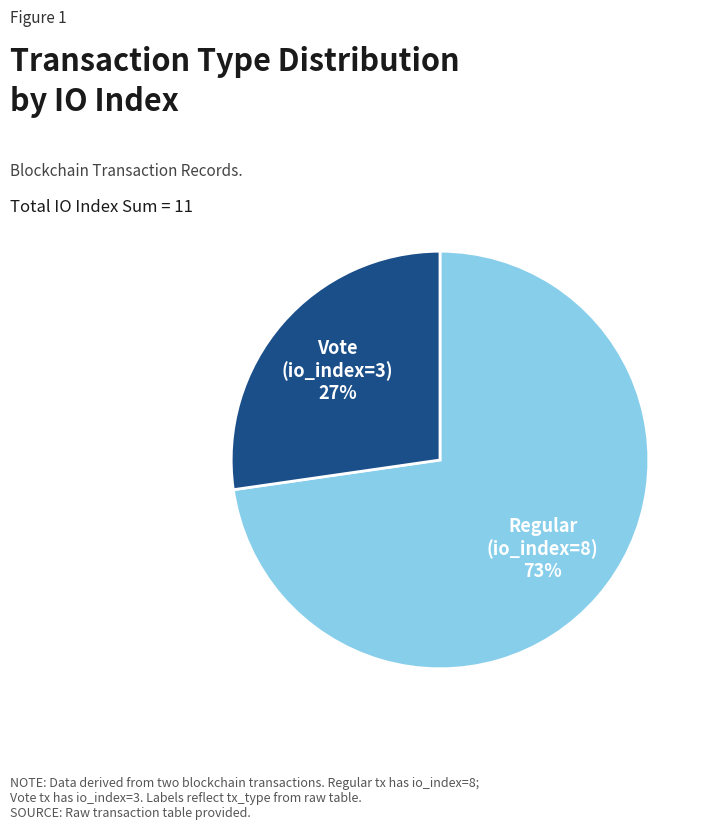

What is the smallest slice in the pie chart?

Vote (io_index=3)